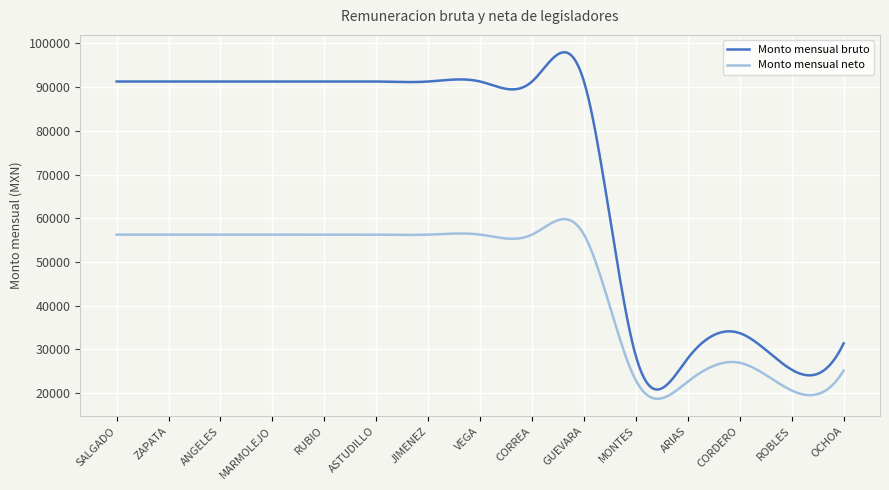

What are all the series names shown in the legend?

Monto mensual bruto, Monto mensual neto